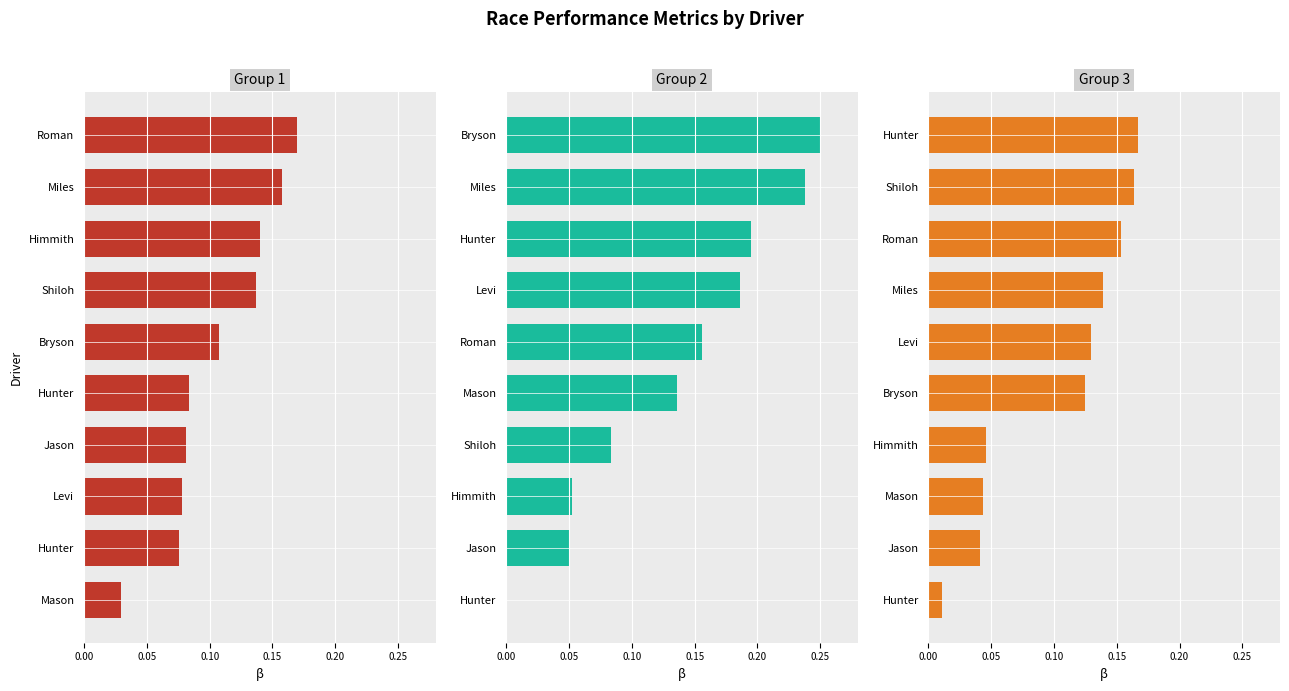

Rank the series at 0.20 from highest to lowest value.

Group 2, Group 3, Group 1